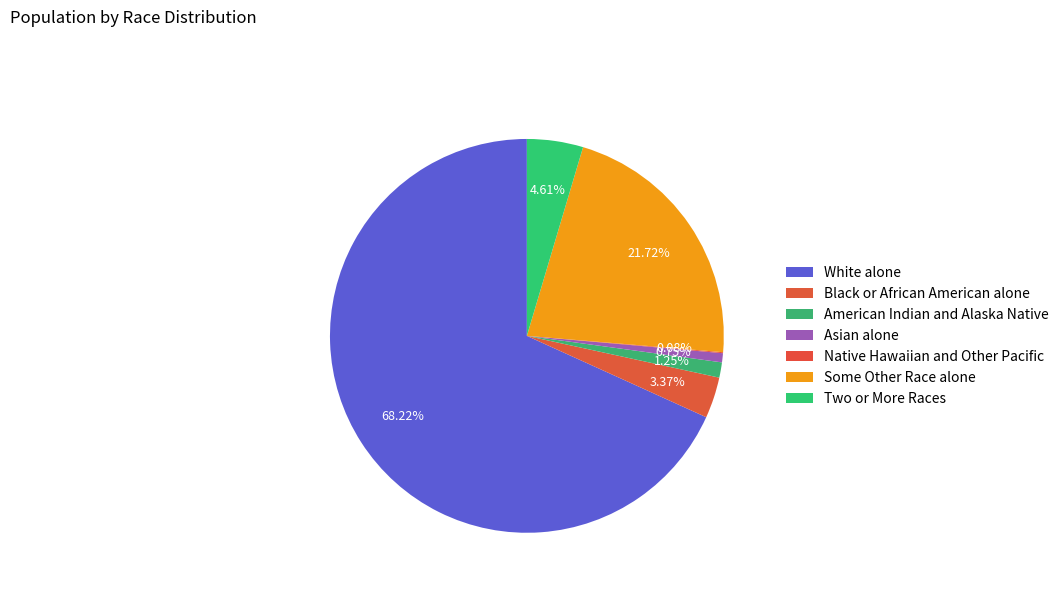

What is the change in value from White alone to Native Hawaiian and Other Pacific?

-3373